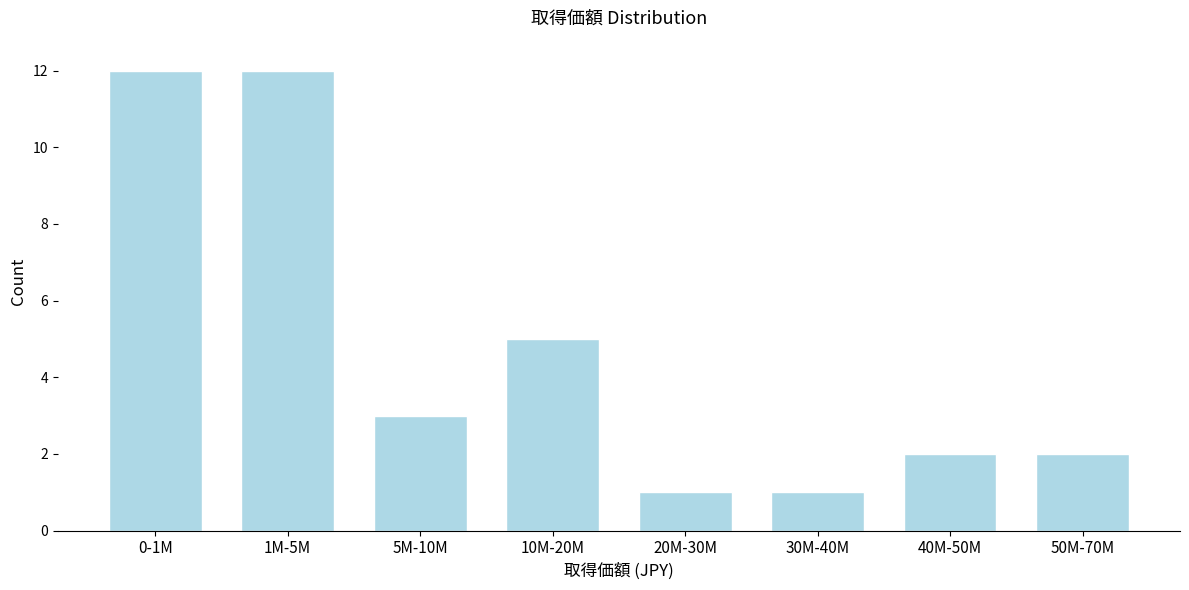

Reading left to right, list all the values displayed in this chart.

0-1M=12	1M-5M=12	5M-10M=3	10M-20M=5	20M-30M=1	30M-40M=1	40M-50M=2	50M-70M=2